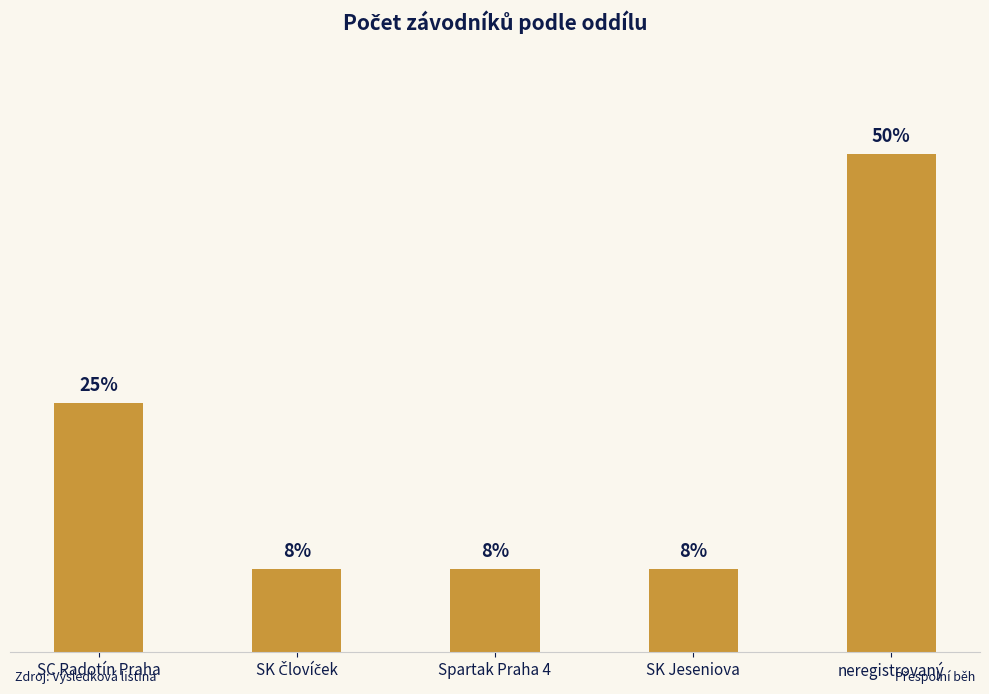

What is the label of the 5th bar from the right?

SC Radotín Praha